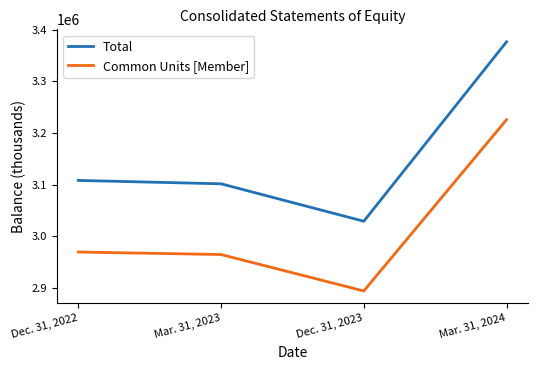

Read the Common Units [Member] value at Dec. 31, 2022.

2969604